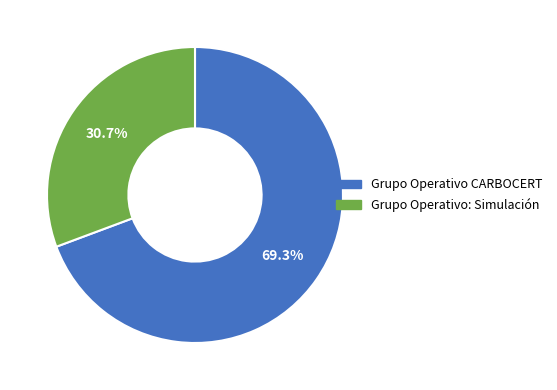

What percentage is NOT represented by Grupo Operativo: Simulación?

69.3%